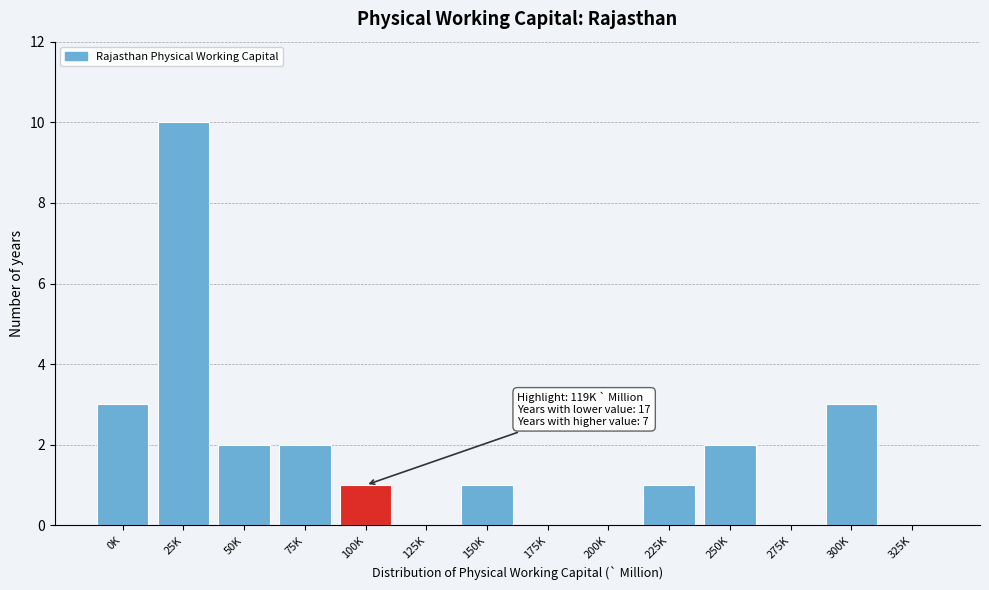

Reading right to left, what are all the values shown in this chart?

325K=0	300K=3	275K=0	250K=2	225K=1	200K=0	175K=0	150K=1	125K=0	100K=1	75K=2	50K=2	25K=10	0K=3